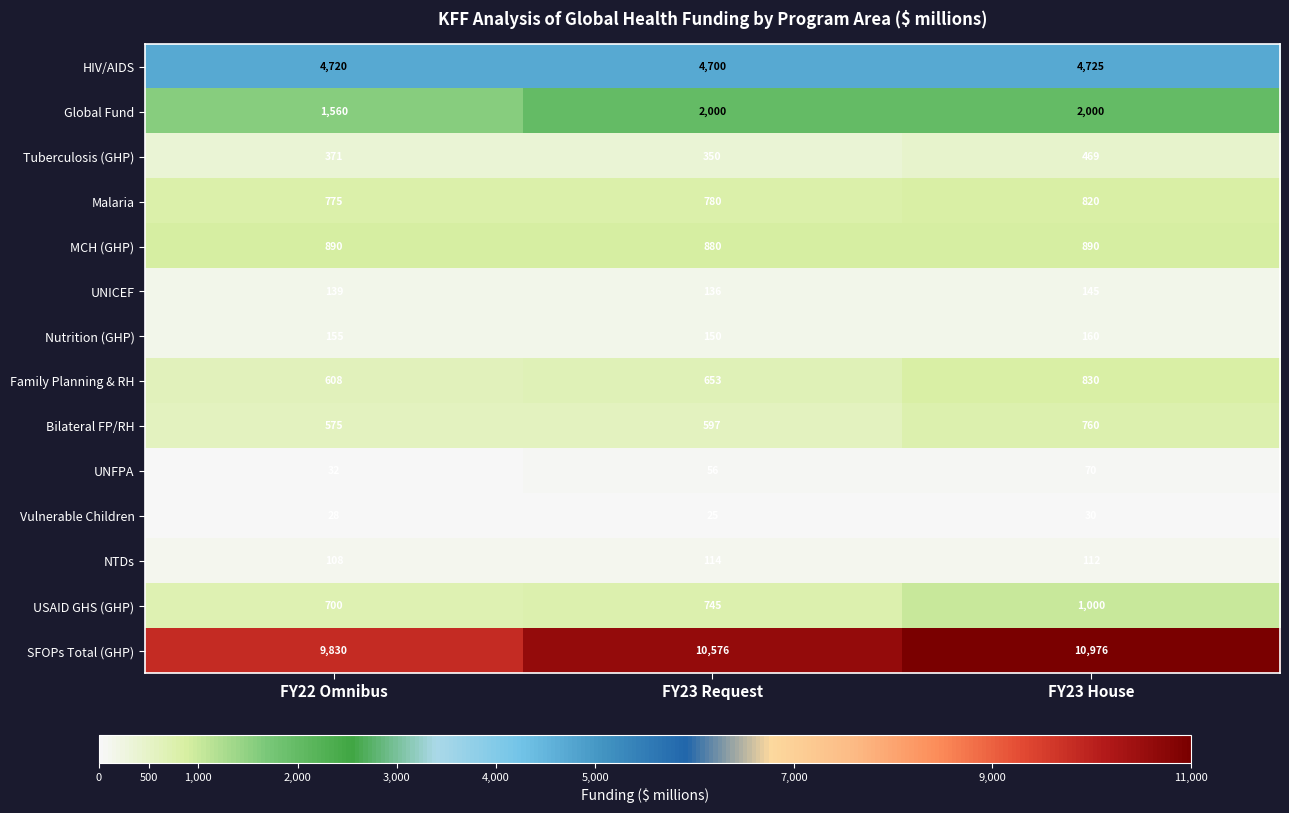

The Bilateral FP/RH series shows 932 at FY23 Request. True or false?

False